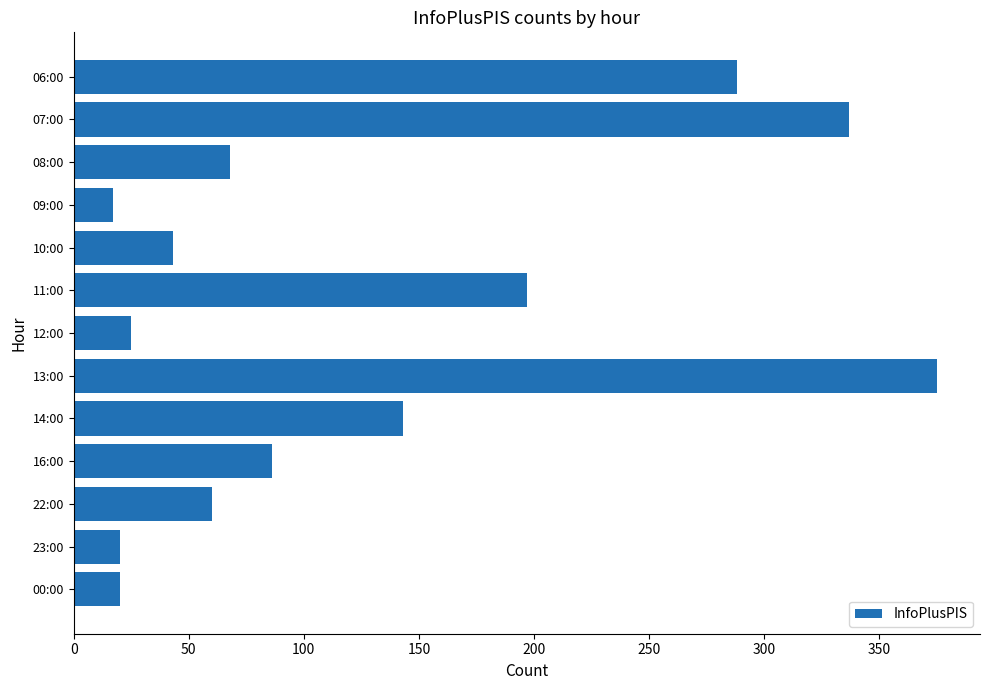

What is the minimum value shown in the chart?

17